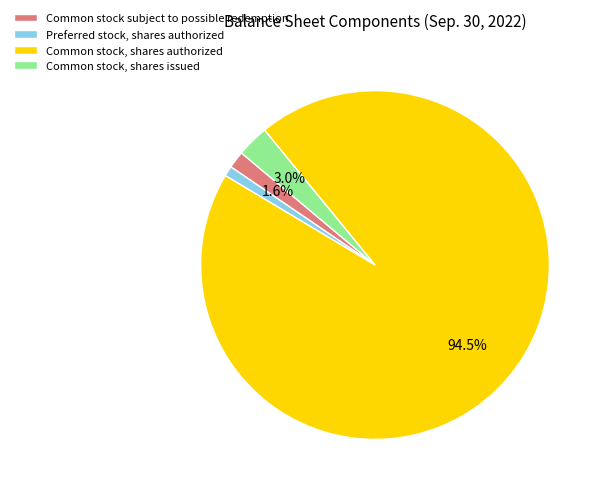

To the nearest percent, what portion does Preferred stock, shares authorized represent?

1%